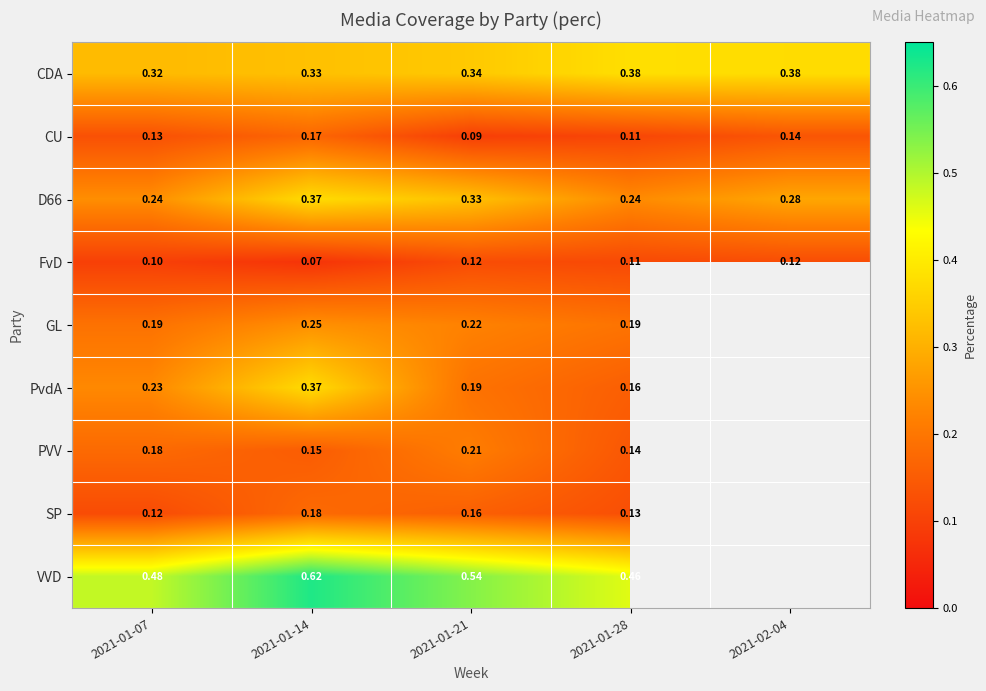

Which series changed the most between 2021-01-14 and 2021-01-28?

PvdA